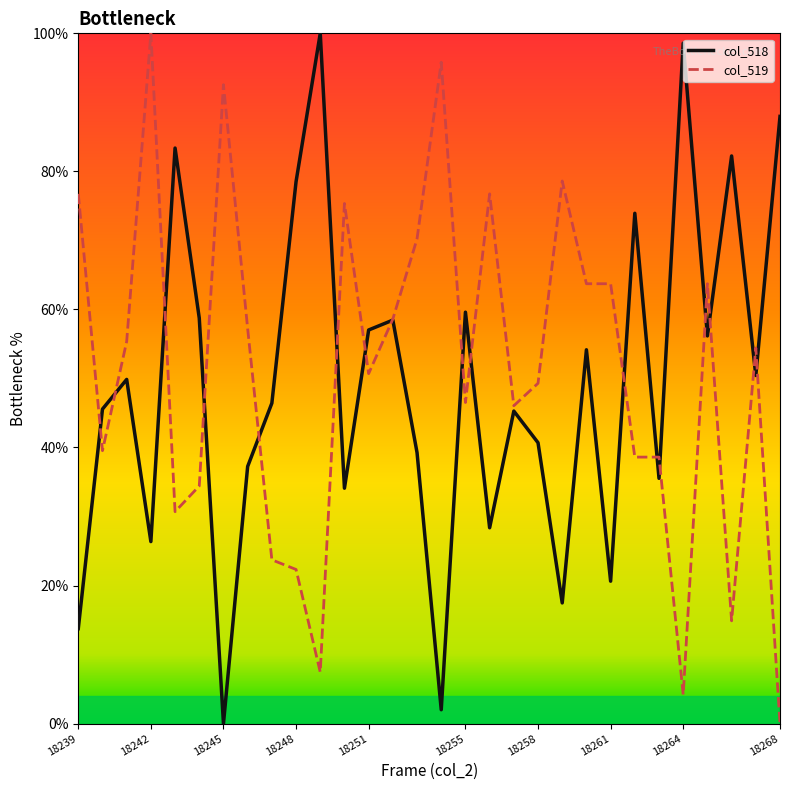

What is the greatest value displayed?

100.0